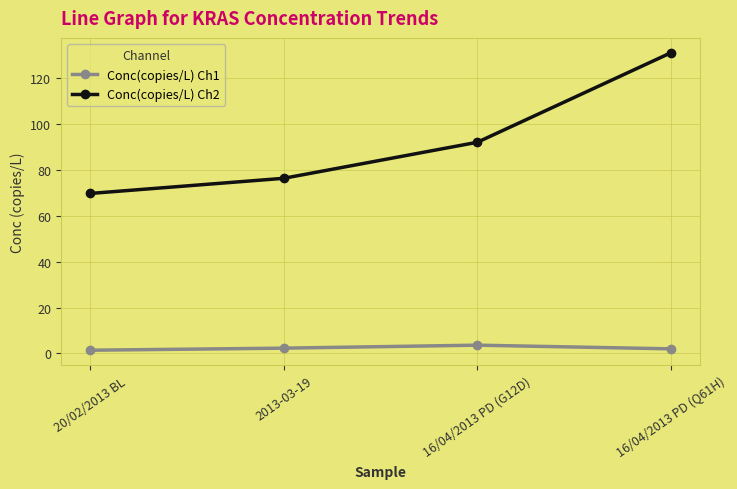

What is the maximum value shown in the chart?

131.0